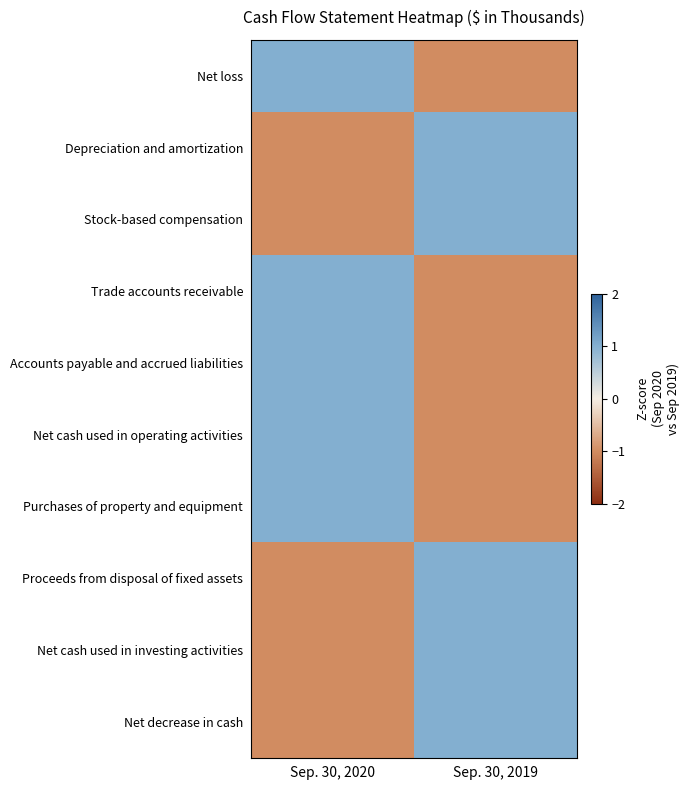

Rank the series by their maximum value, from lowest to highest.

Net loss, Depreciation and amortization, Stock-based compensation, Trade accounts receivable, Accounts payable and accrued liabilities, Net cash used in operating activities, Purchases of property and equipment, Proceeds from disposal of fixed assets, Net cash used in investing activities, Net decrease in cash